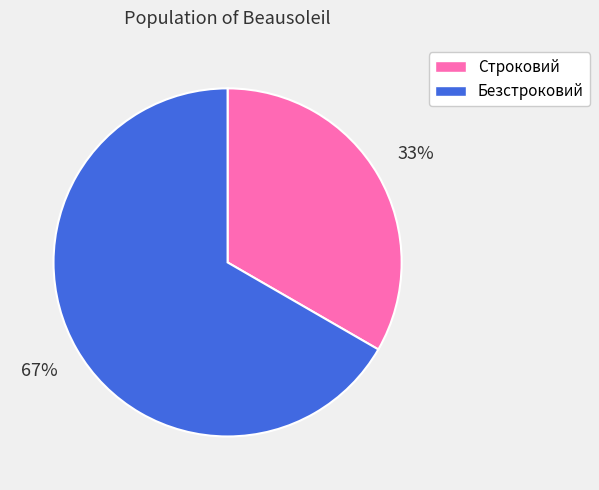

To the nearest percent, what is the average slice percentage?

50%